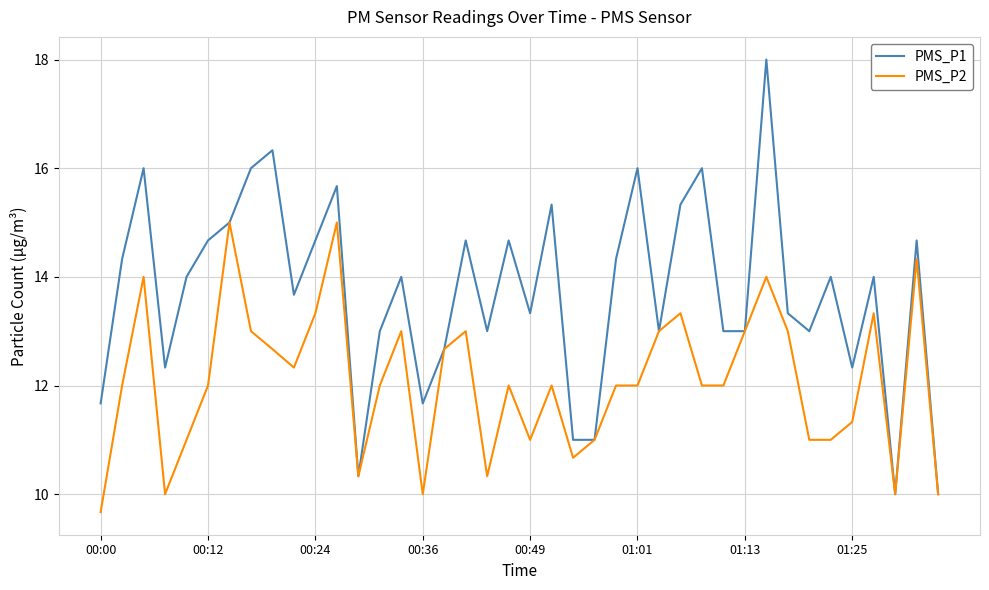

Does the chart display data point markers on the line(s)?

No